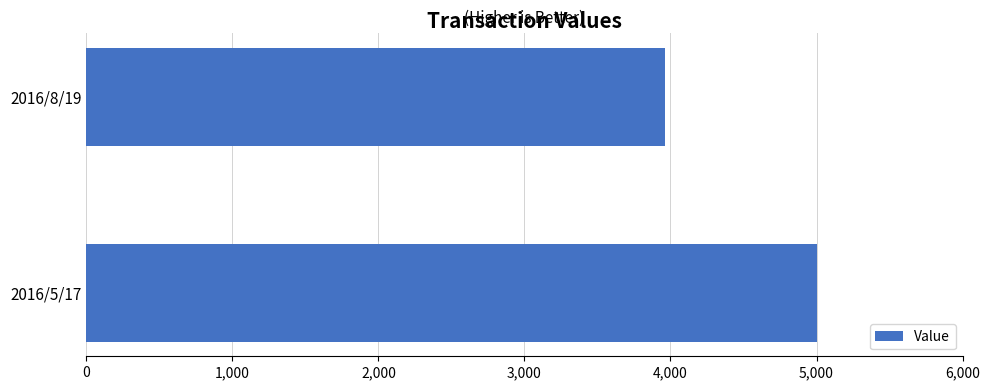

Does the chart contain stacked bars?

No